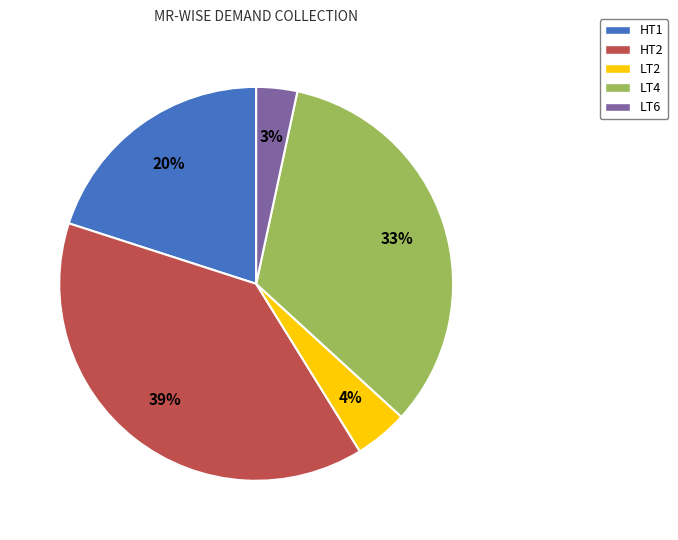

What percentage is the LT2 slice, to the nearest percent?

4%